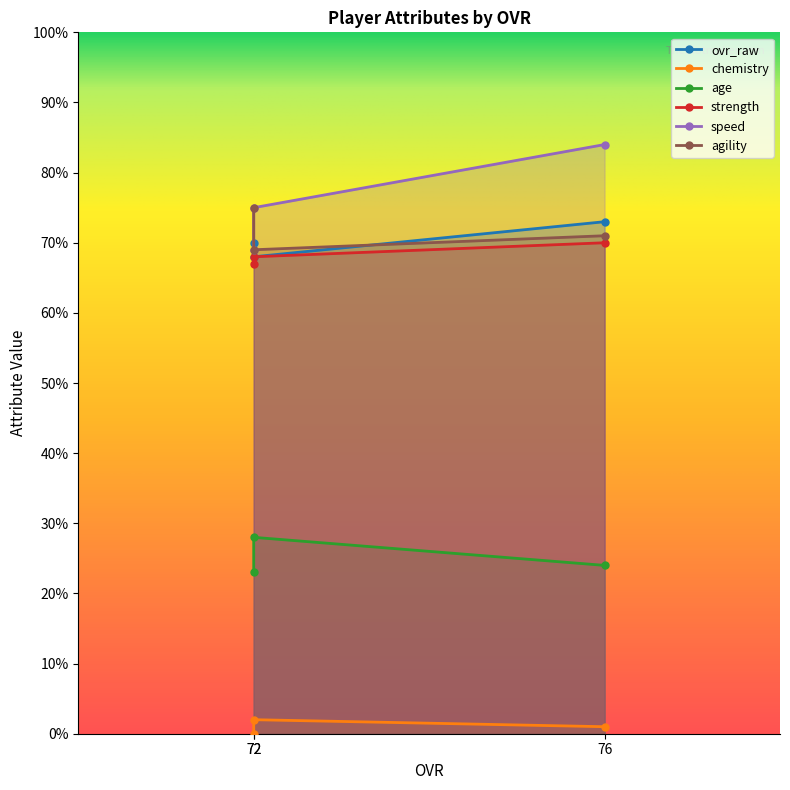

What is the sum of the strength values at 76 and 72?

138